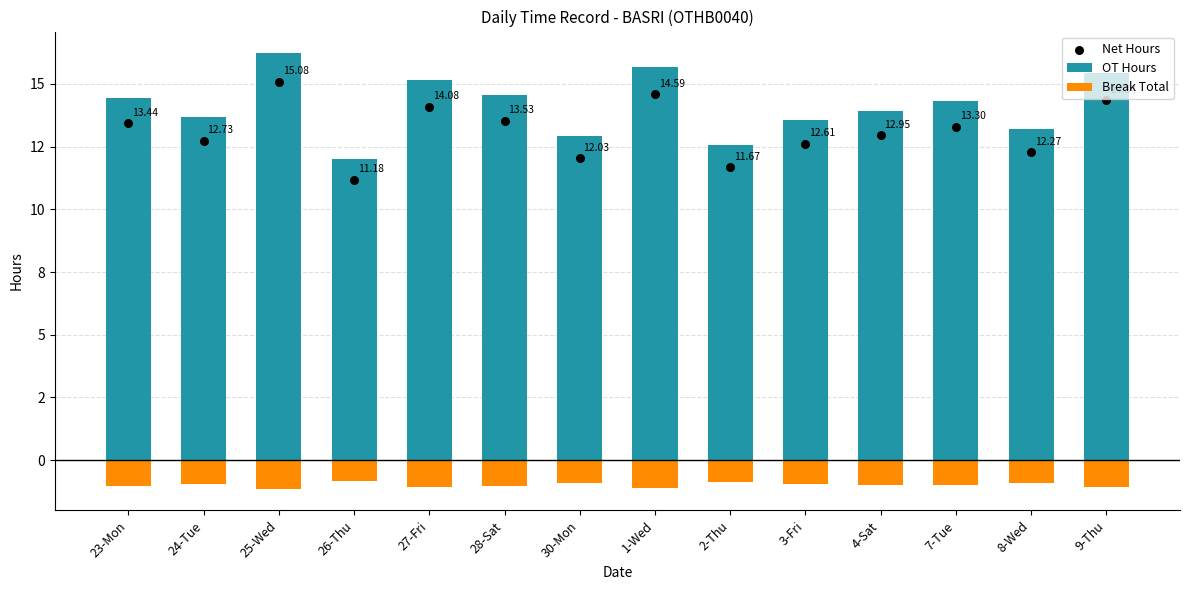

Which series has the widest spread of Y values?

OT Hours